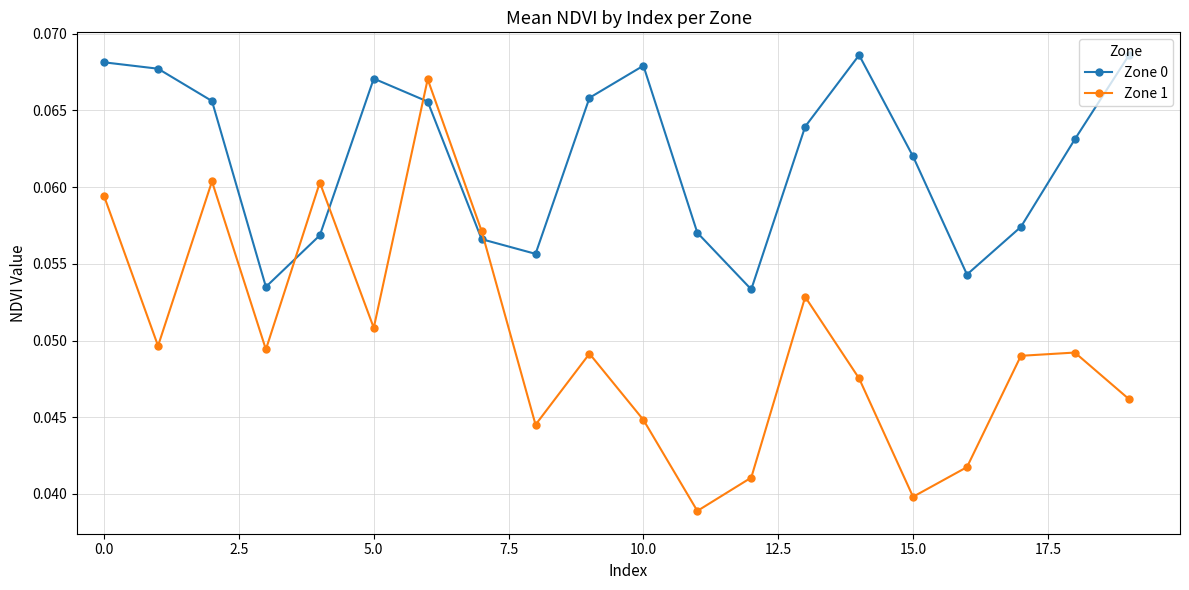

How many interior local valleys does the Zone 1 series have?

6